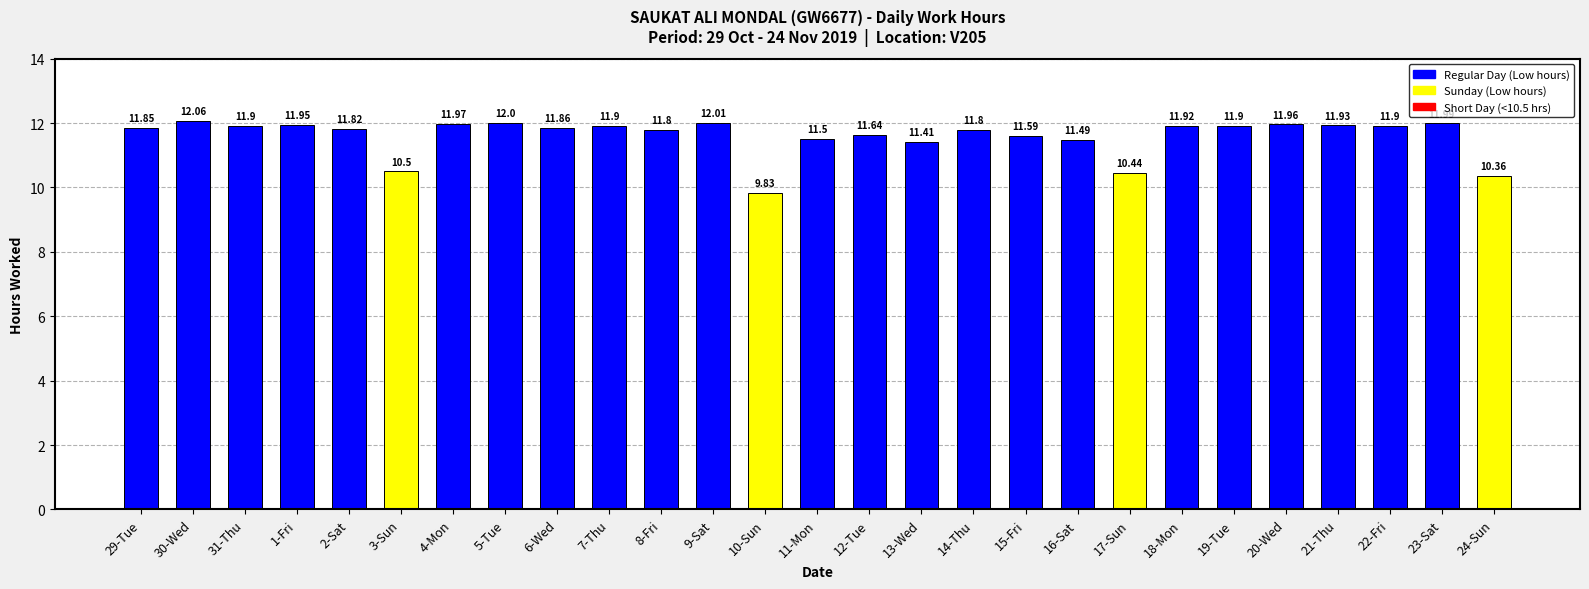

The chart shows a value of 3.2 at 24-Sun. True or false?

False